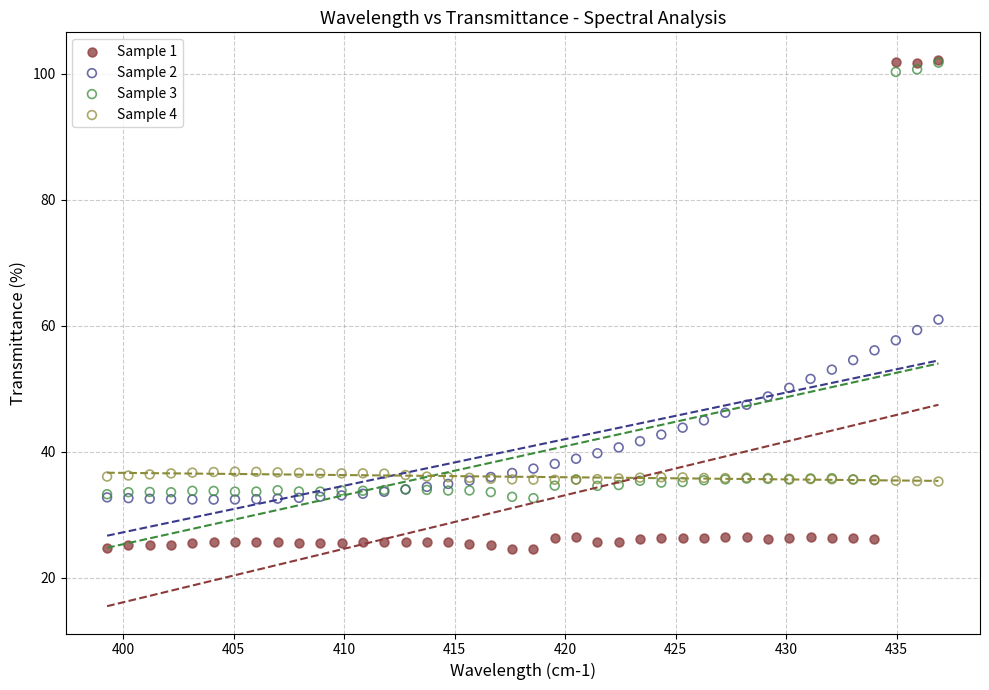

Across all series, what Y value is closest to 63?

61.0